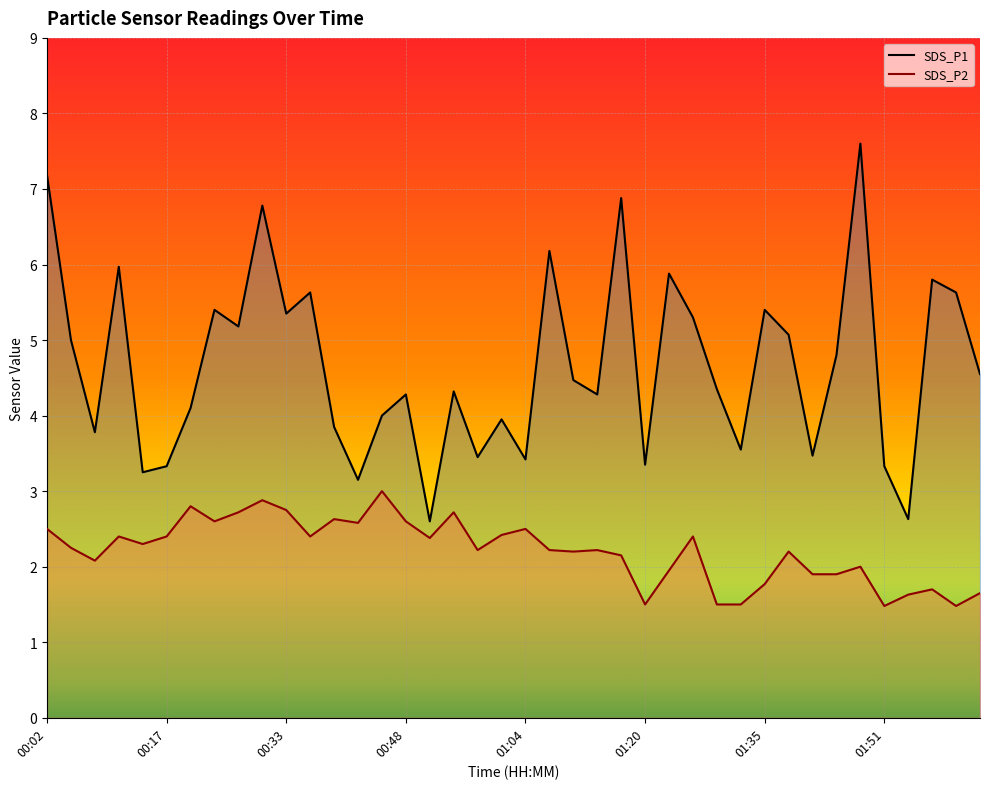

Is it true that SDS_P2 line equals 2.6 at 13?

True